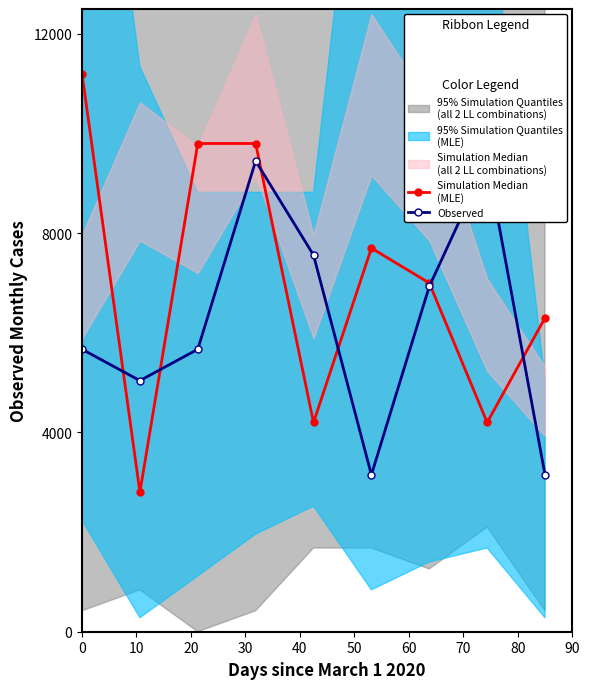

The Simulation Median
(MLE) series shows 3903 at 30. True or false?

False